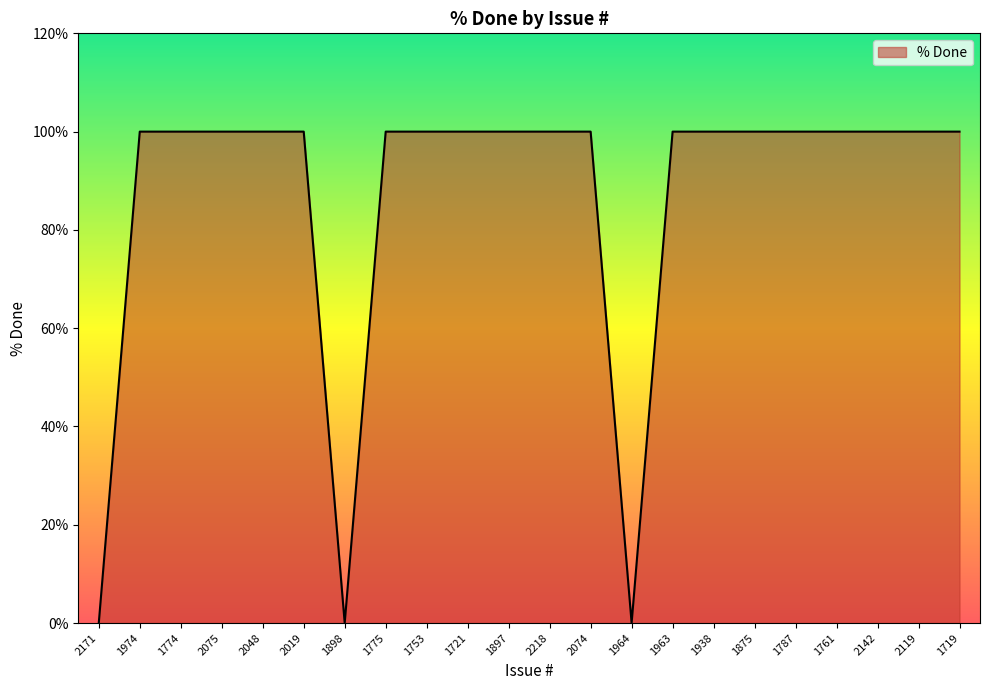

Reading right to left, extract all data points from this chart.

1719=100	2119=100	2142=100	1761=100	1787=100	1875=100	1938=100	1963=100	1964=0	2074=100	2218=100	1897=100	1721=100	1753=100	1775=100	1898=0	2019=100	2048=100	2075=100	1774=100	1974=100	2171=0